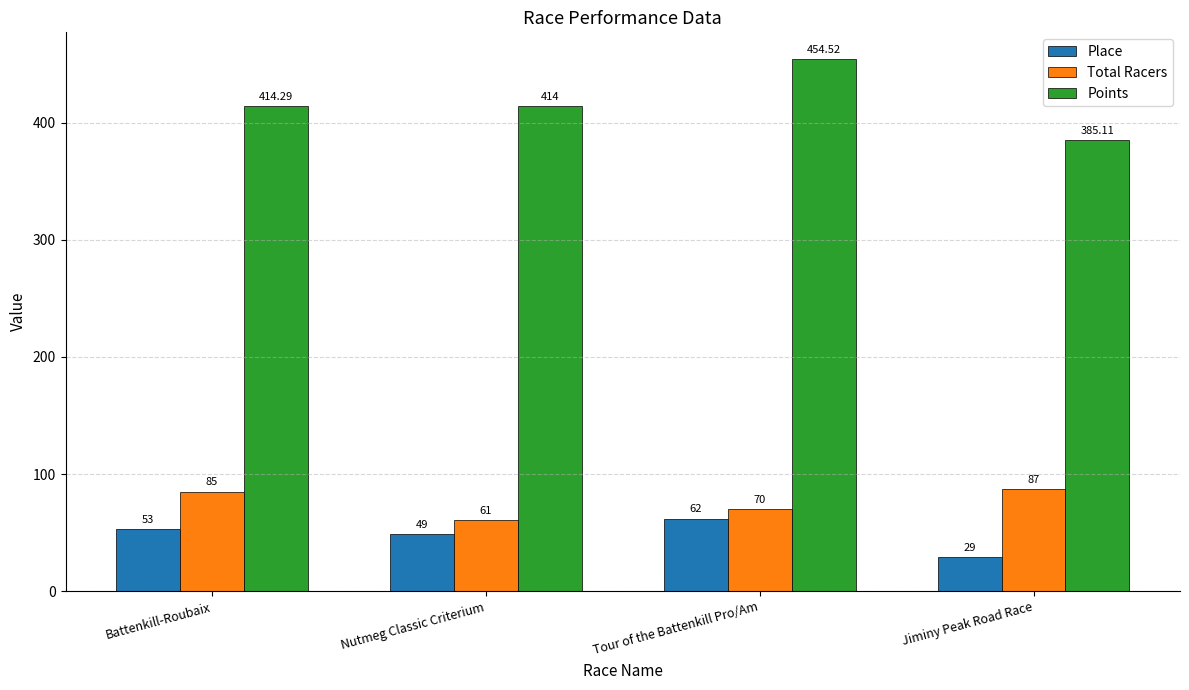

What is the sum of the Points values at Tour of the Battenkill Pro/Am and Battenkill-Roubaix?

868.8